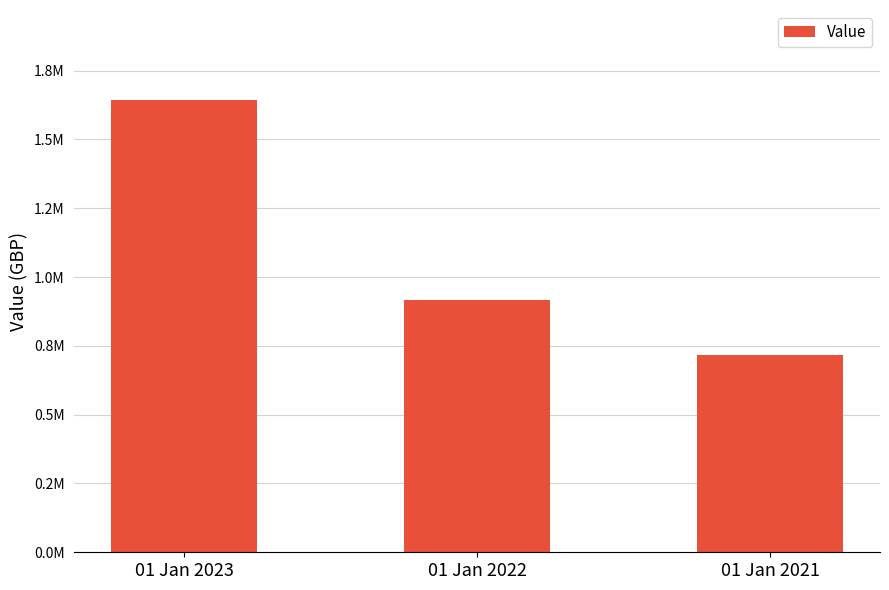

Does the chart contain any negative values?

No